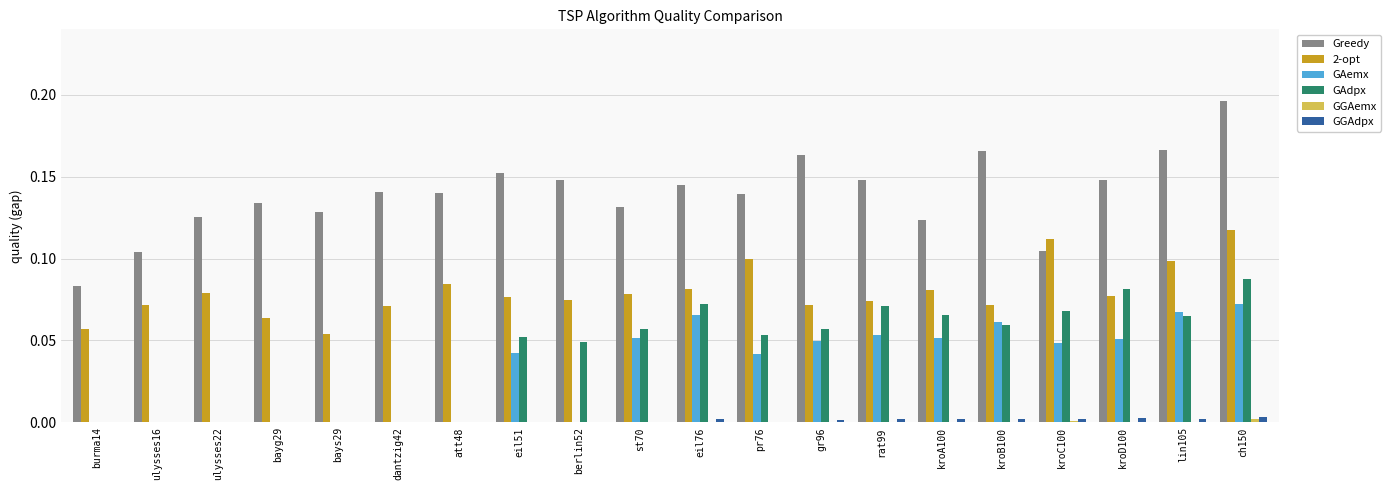

What is the sum of all GAemx values?

0.7